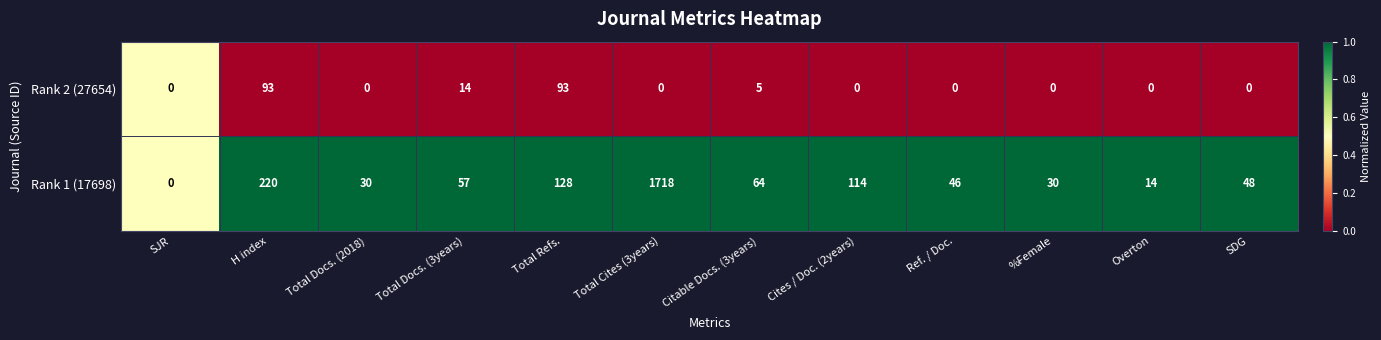

What is the spread (max minus min) of values at Citable Docs. (3years)?

59